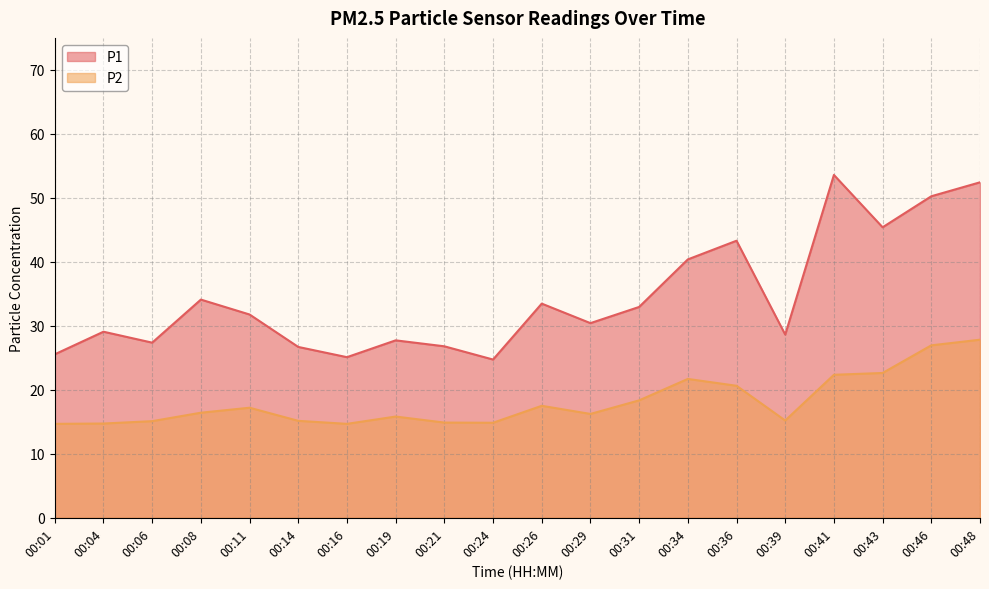

List the labels in order of P1 value, largest first.

00:41, 00:48, 00:46, 00:43, 00:36, 00:34, 00:08, 00:26, 00:31, 00:11, 00:29, 00:04, 00:39, 00:19, 00:06, 00:21, 00:14, 00:01, 00:16, 00:24